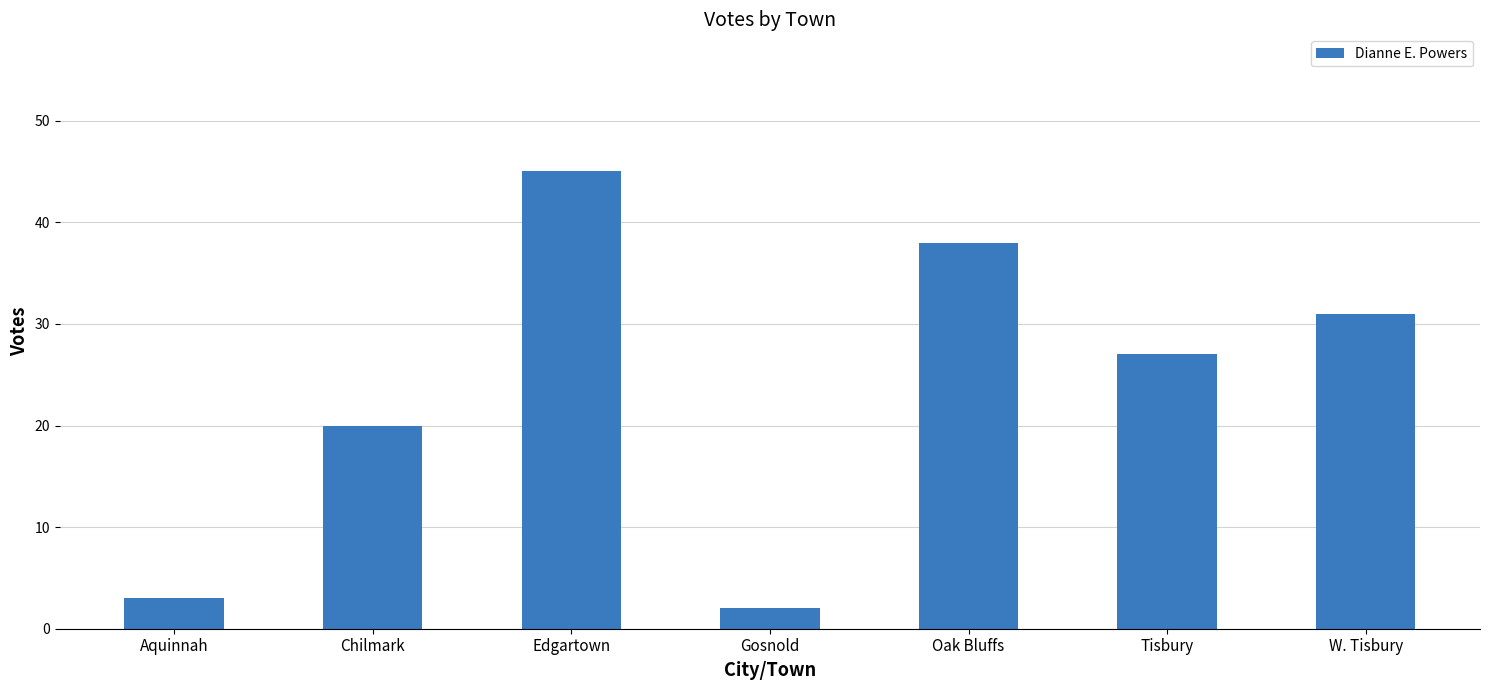

Where does the data first go above 27?

Edgartown